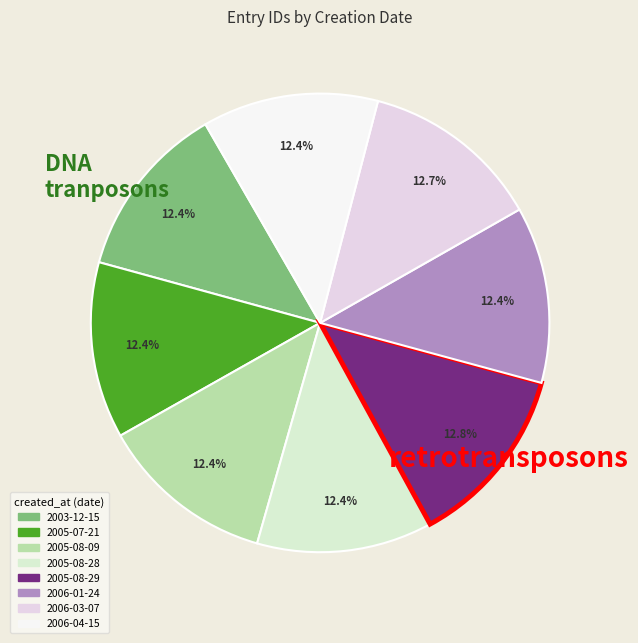

Rank the categories by value from highest to lowest.

2005-08-29, 2006-03-07, 2006-01-24, 2005-07-21, 2003-12-15, 2006-04-15, 2005-08-28, 2005-08-09